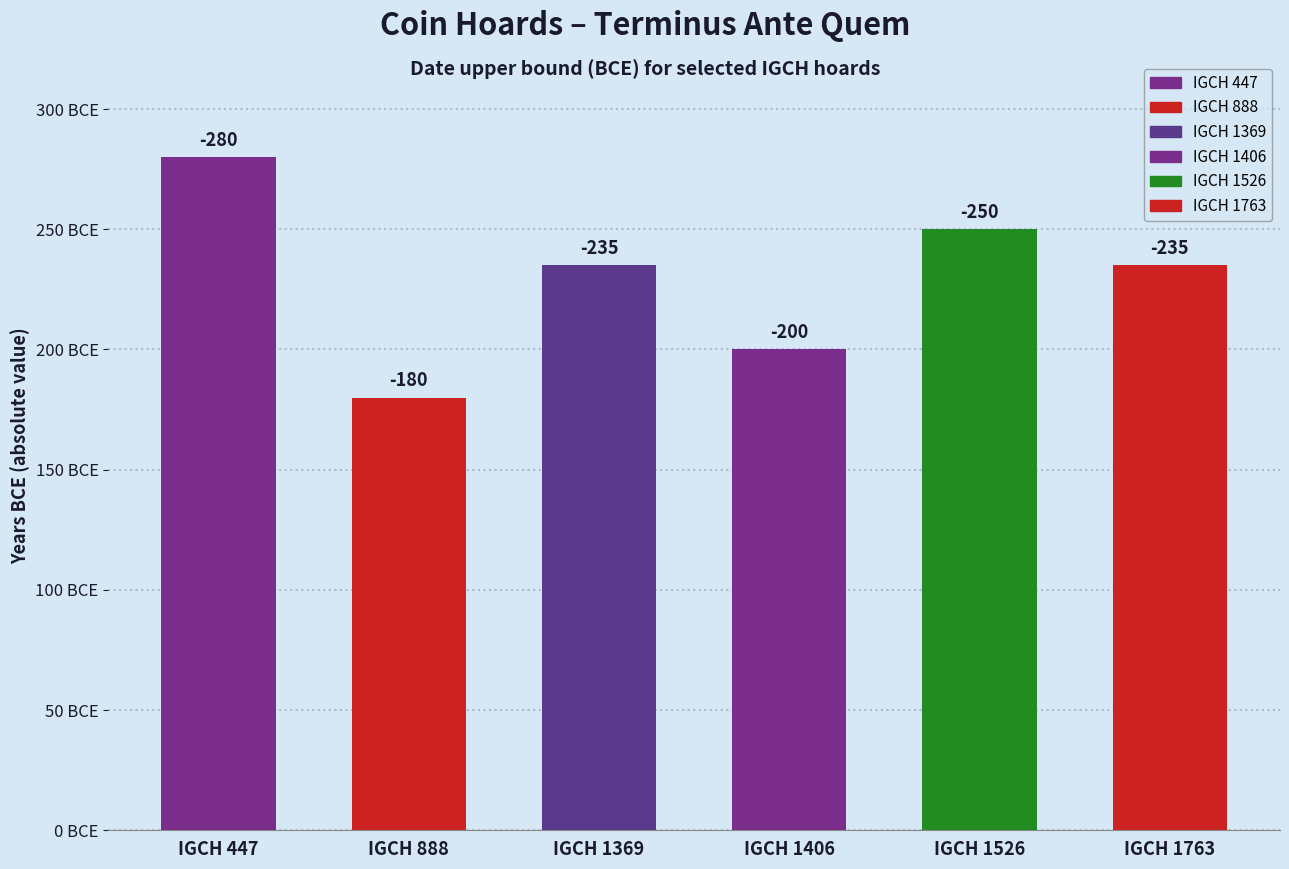

How many values are between -250 and -200?

4